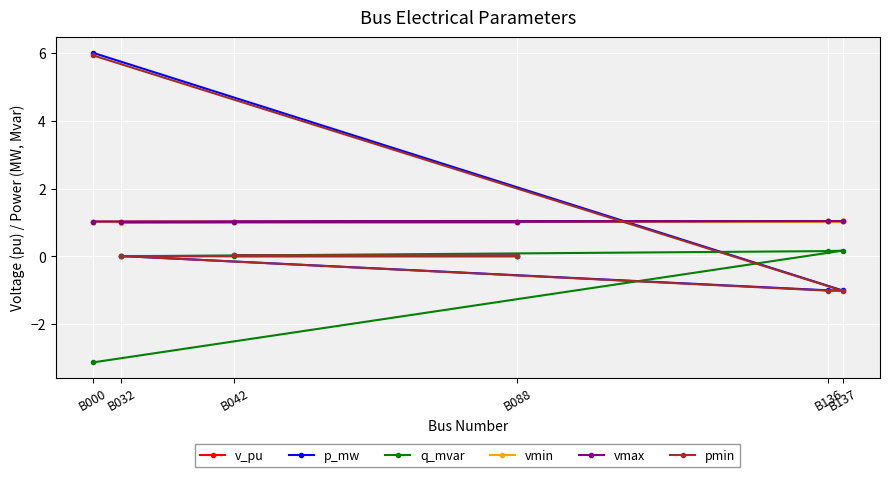

At how many categories does at least one series exceed 2?

1